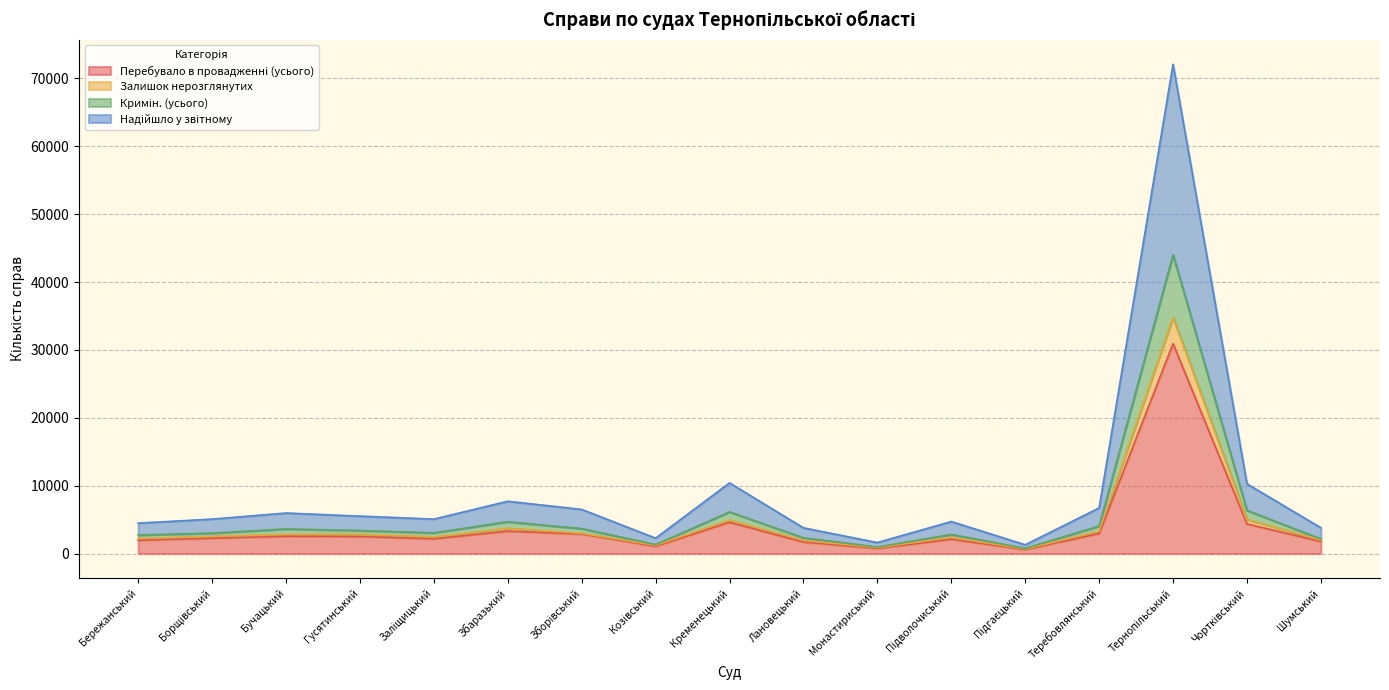

True or false: Кримін. (усього) and Перебувало в провадженні (усього) cross at least once.

False